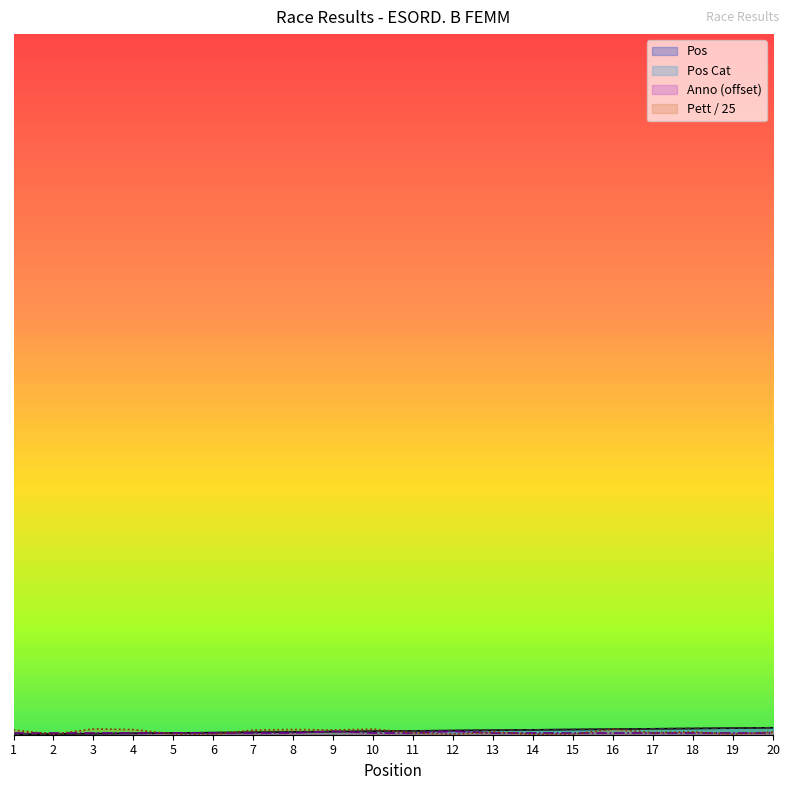

True or false: Pos Cat has more than 0 interior local peaks.

False